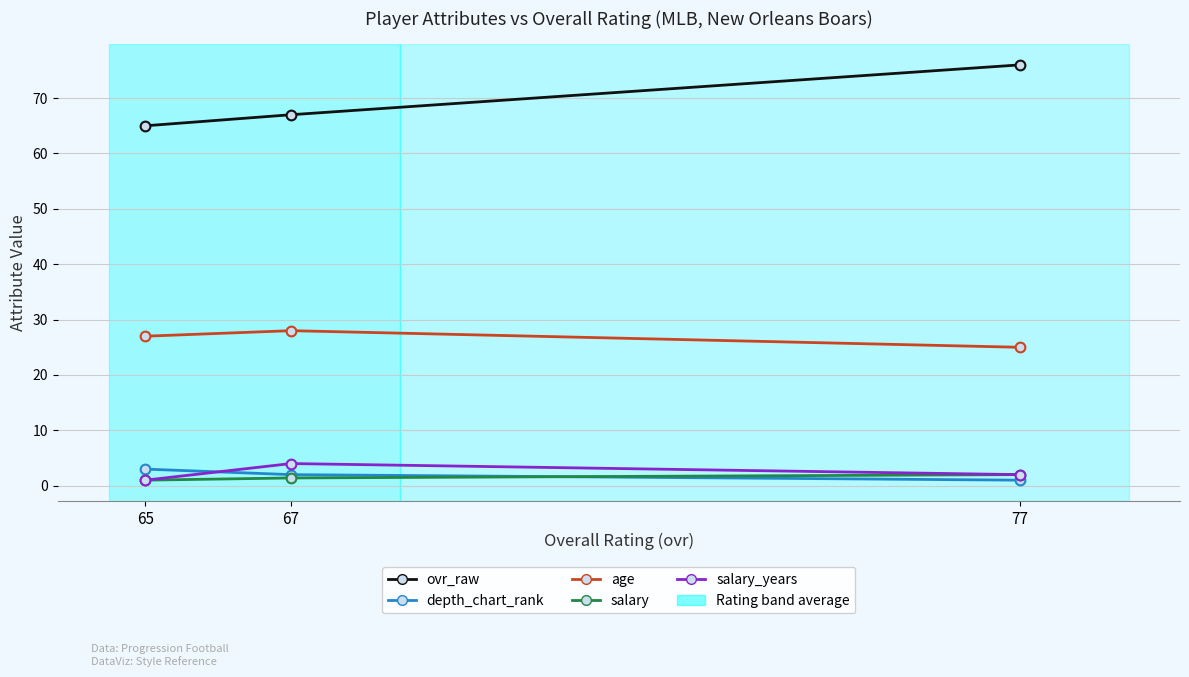

Rank the series by their maximum value, from lowest to highest.

salary, depth_chart_rank, salary_years, age, ovr_raw